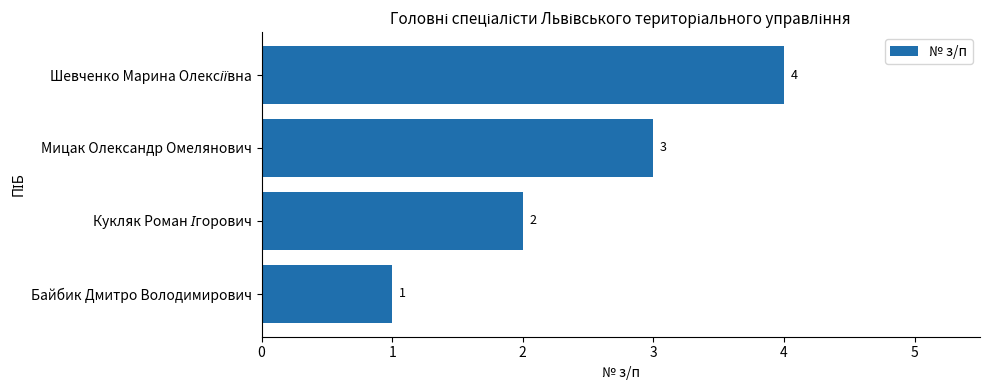

Is it true that the value at Байбик Дмитро Володимирович is 1?

True